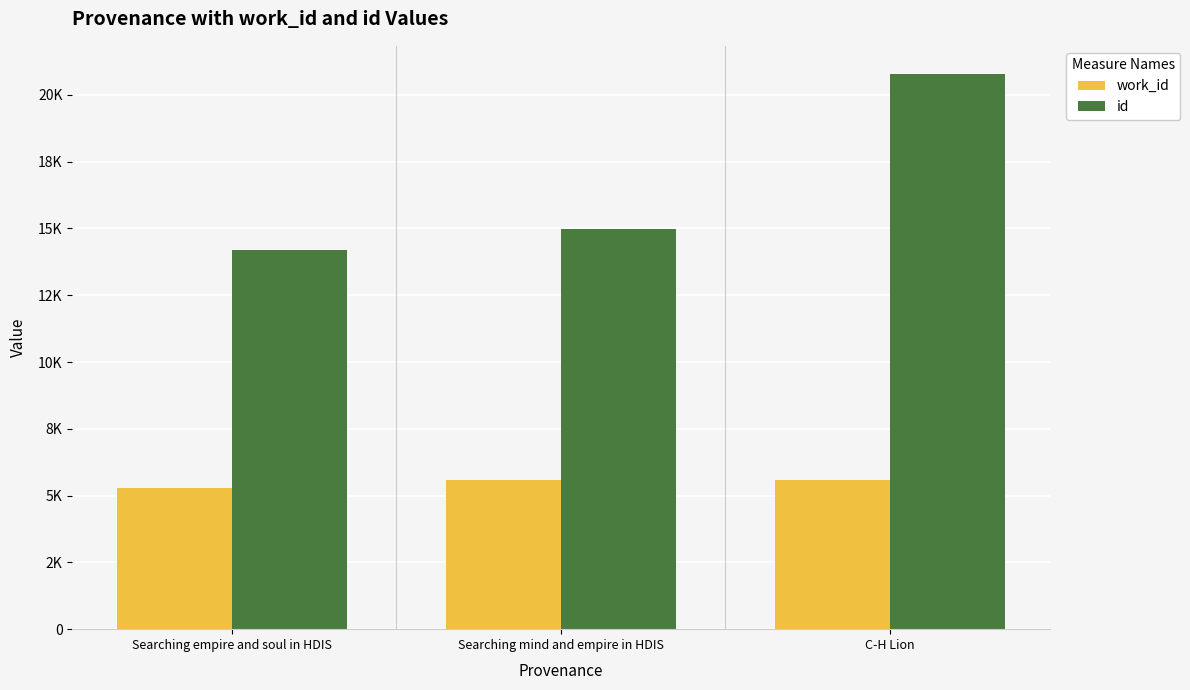

At C-H Lion, list the series in order from largest to smallest.

id, work_id